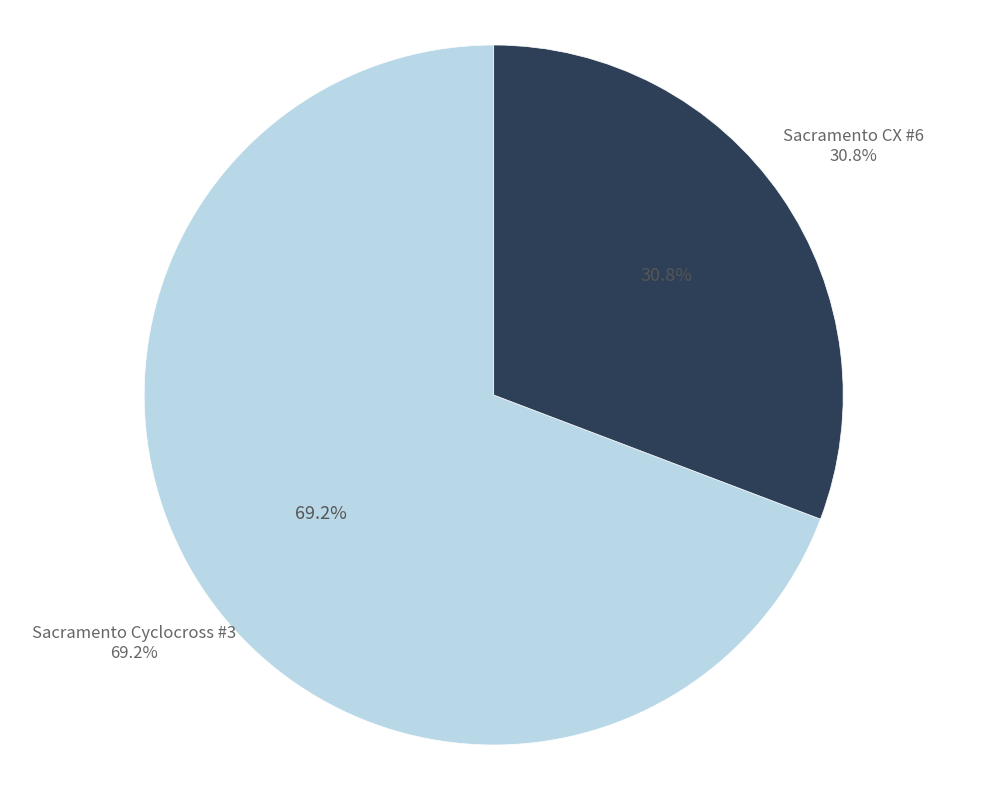

Between Sacramento CX #6 and Sacramento Cyclocross #3, which is larger?

Sacramento Cyclocross #3